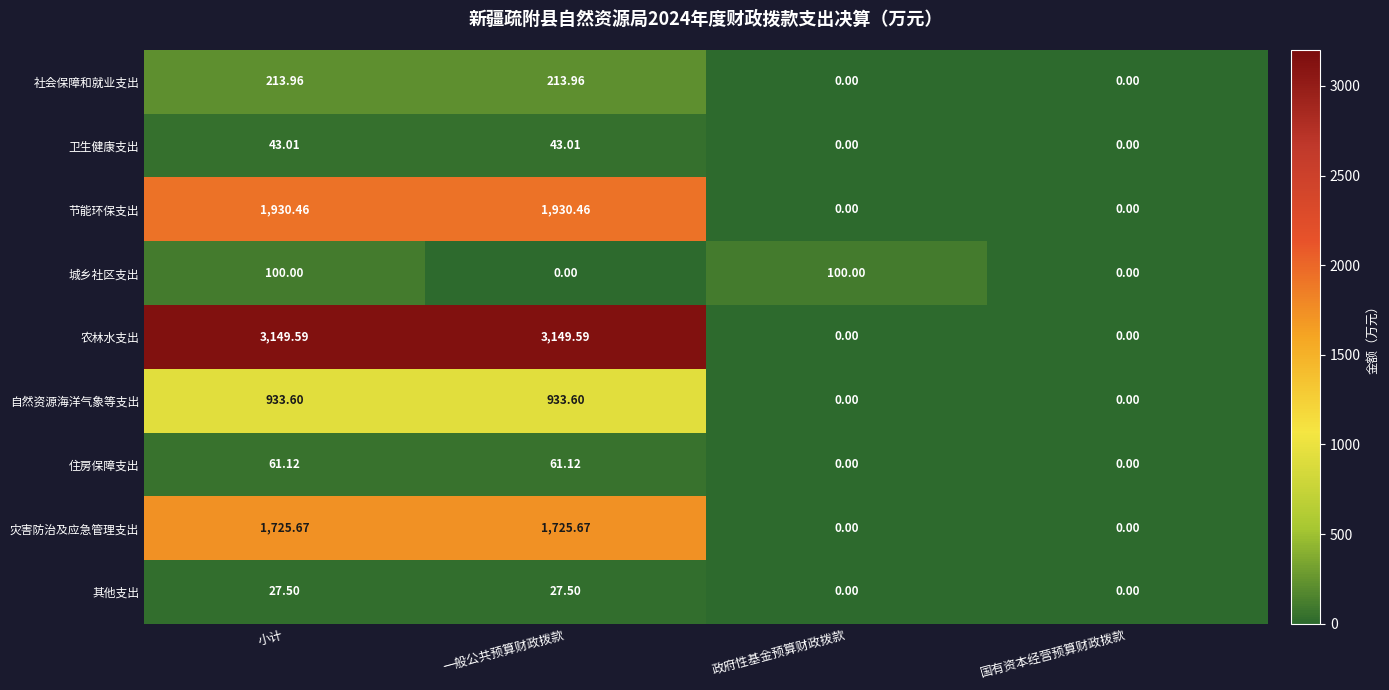

Which series has the largest total across all categories?

农林水支出